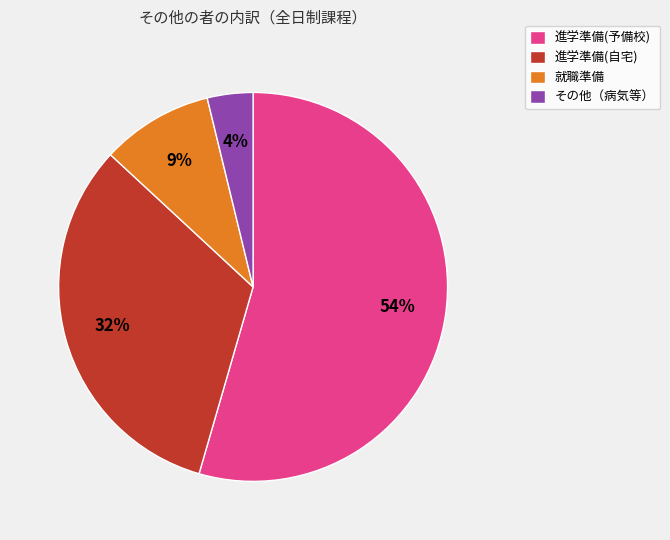

Which has a higher value, 進学準備(自宅) or その他（病気等）?

進学準備(自宅)